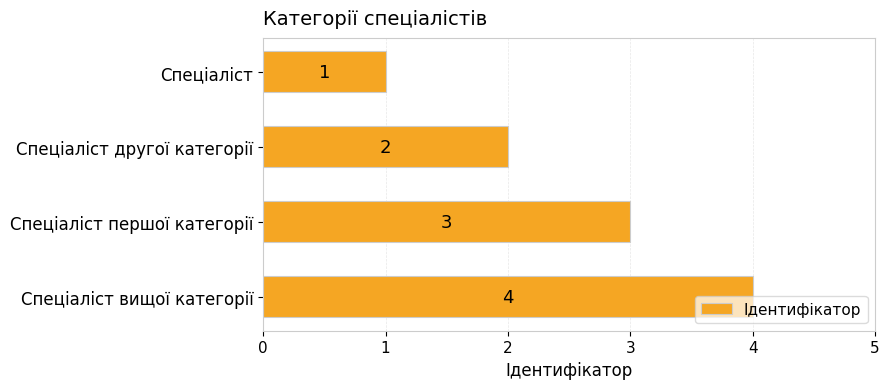

What is the difference between the second highest and second lowest values?

1